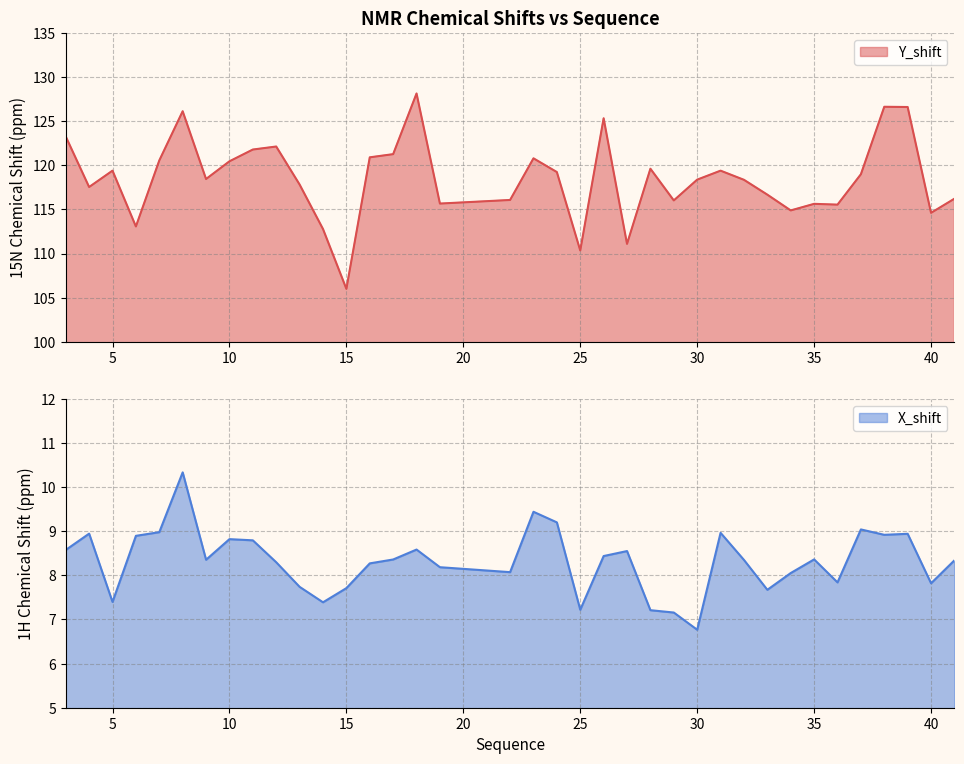

Read the Y_shift value at 13.

117.8